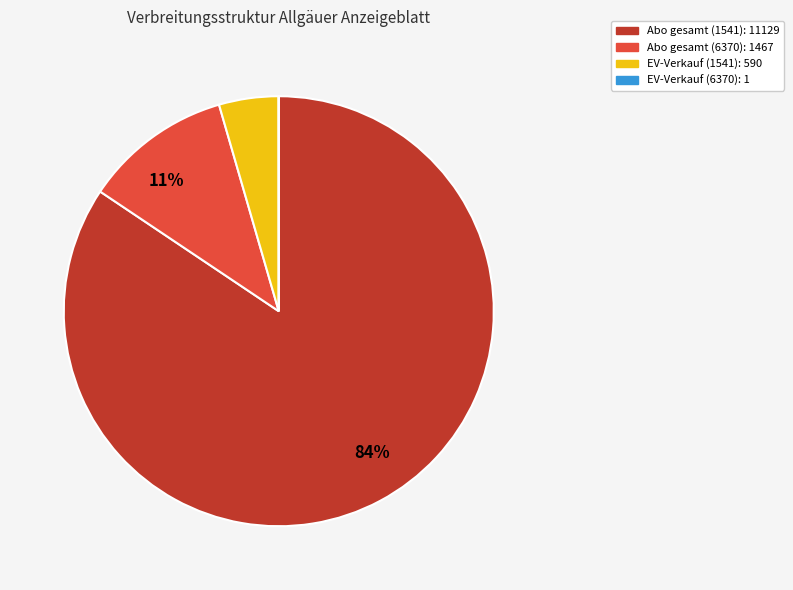

Approximately how many times larger is the value at EV-Verkauf (1541) compared to Abo gesamt (6370)?

0.4